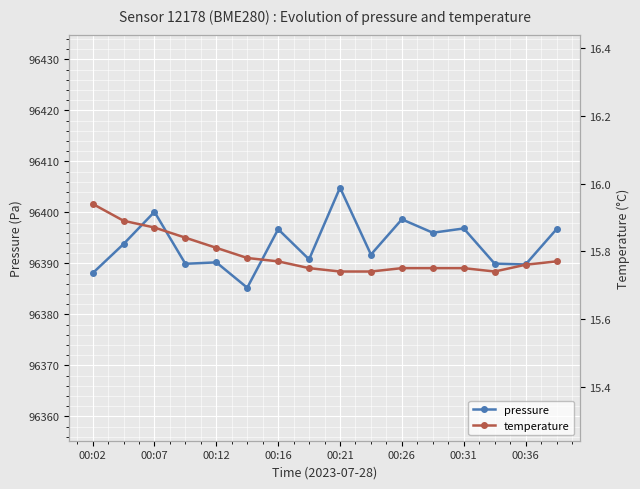

The pressure series shows 96390.2 at 00:12. True or false?

True